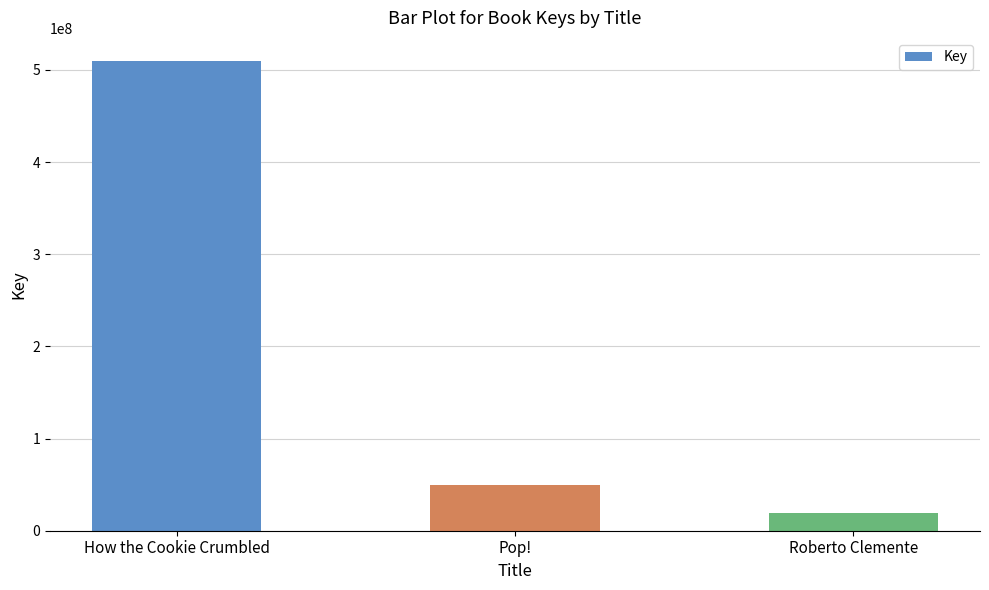

Reading left to right, what are all the values shown in this chart?

How the Cookie Crumbled=509216417	Pop!=49742434	Roberto Clemente=19011168